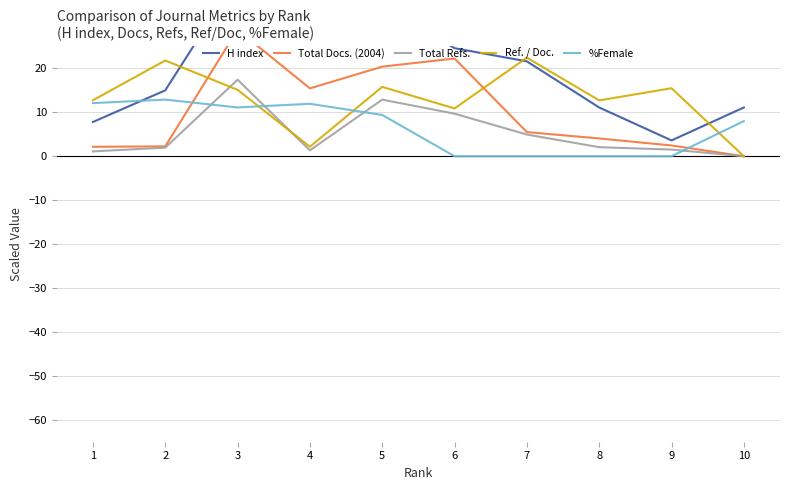

Reading left to right, extract all data points from this chart.

H index: 10=11.1	9=3.6	8=11.1	7=21.6	6=24.6	5=34.5	4=32.7	3=40.8	2=15.0	1=7.8
Total Docs. (2004): 10=0.0	9=2.5	8=4.0	7=5.5	6=22.2	5=20.4	4=15.5	3=28.8	2=2.2	1=2.1
Total Refs.: 10=0.0	9=1.5	8=2.1	7=4.9	6=9.7	5=12.9	4=1.3	3=17.4	2=2.0	1=1.1
Ref. / Doc.: 10=0.0	9=15.5	8=12.7	7=22.4	6=10.9	5=15.8	4=2.2	3=15.1	2=21.8	1=12.8
%Female: 10=8.0	9=0.0	8=0.0	7=0.0	6=0.0	5=9.4	4=11.9	3=11.1	2=12.9	1=12.1